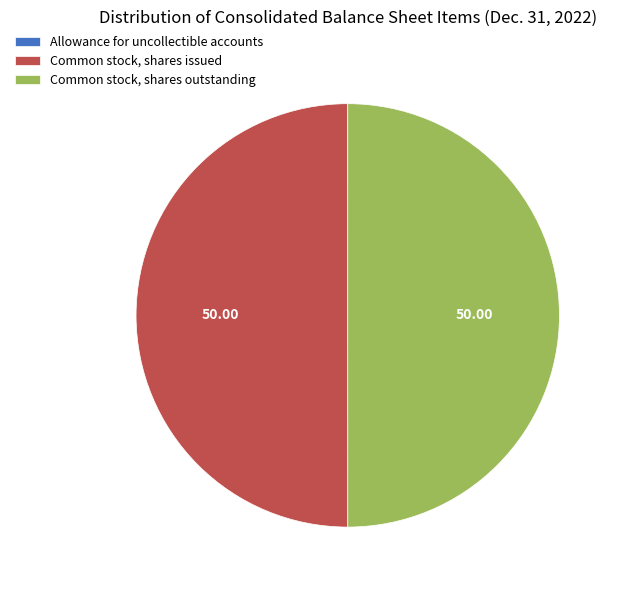

Approximately how many times larger is the value at Common stock, shares issued compared to Common stock, shares outstanding?

1.0